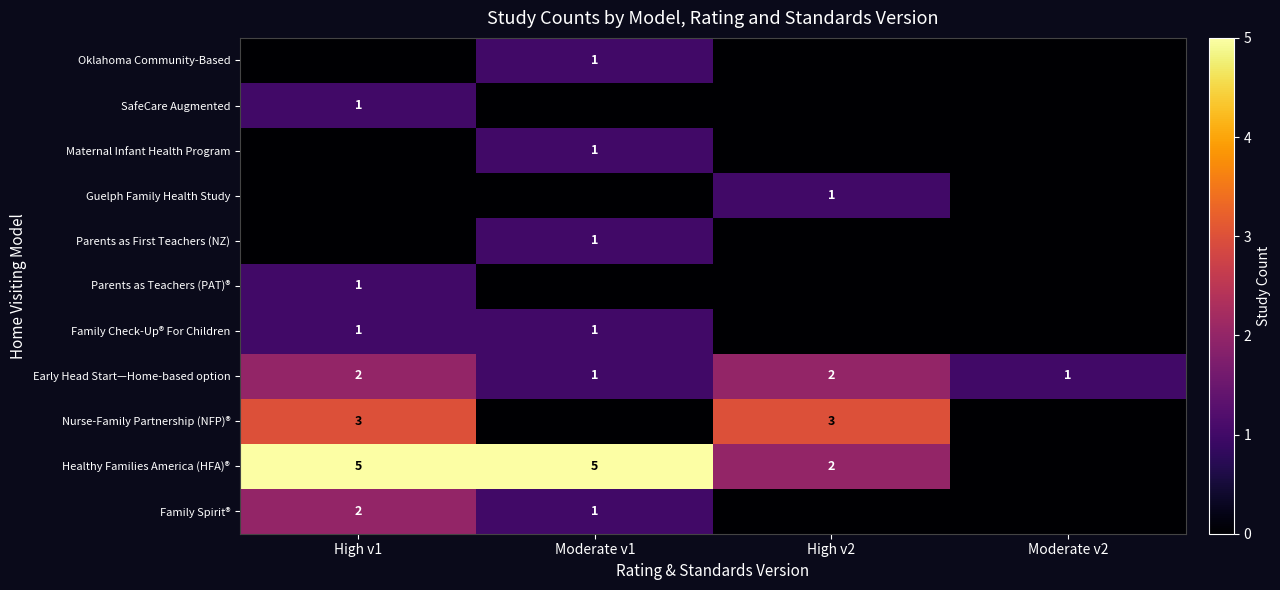

At how many categories does at least one series exceed 2?

3